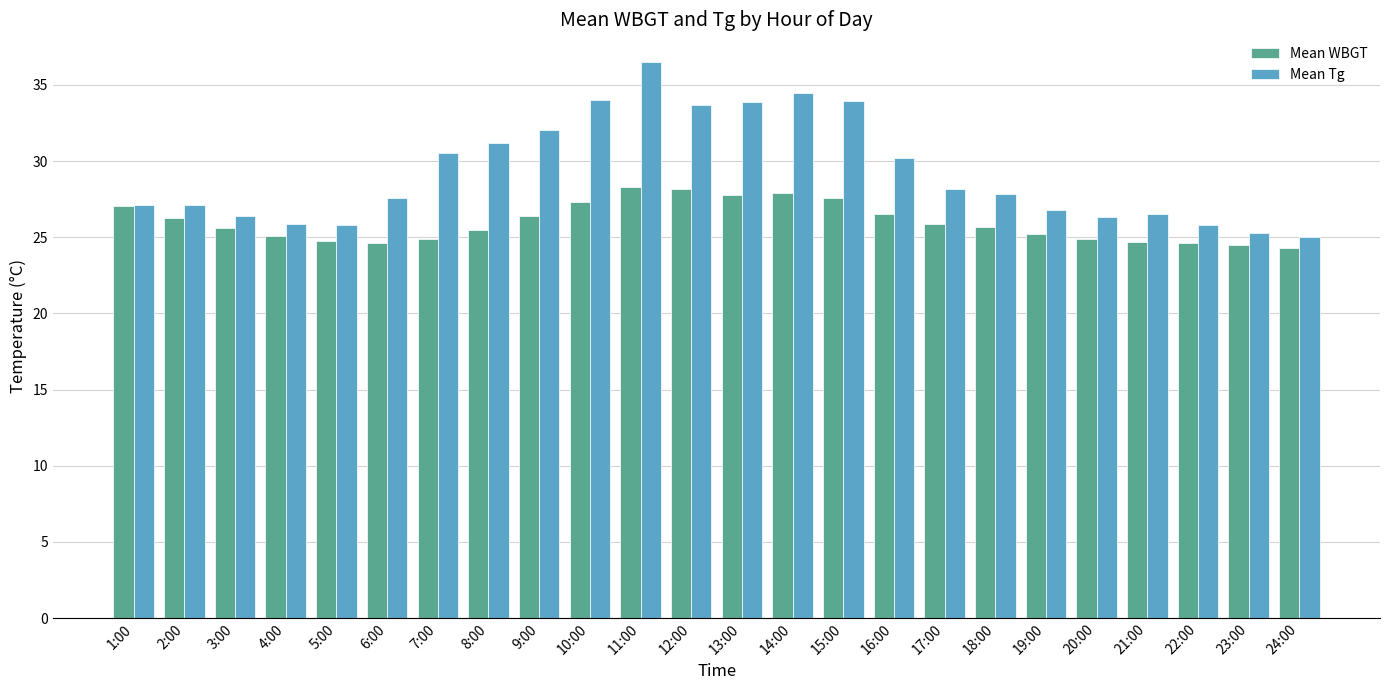

The value of Mean WBGT at 16:00 is 26.5. True or false?

True